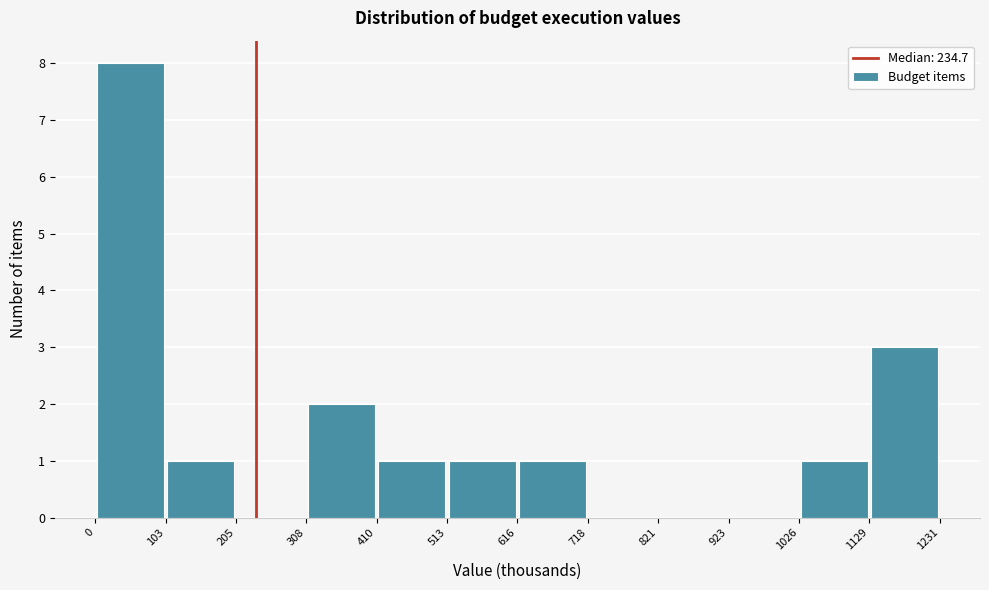

Reading left to right, list every bar in this chart as the range it spans on the x-axis followed by its height. The values are not printed on the chart, so give them approximately, as read against the axis.

0 to 103: 8
103 to 205: 1
205 to 308: 0
308 to 410: 2
410 to 513: 1
513 to 616: 1
616 to 718: 1
718 to 821: 0
821 to 923: 0
923 to 1026: 0
1026 to 1129: 1
1129 to 1231: 3